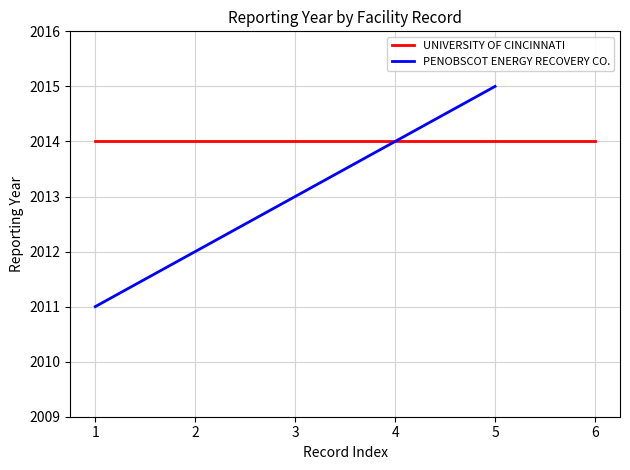

Which category has the highest value in the PENOBSCOT ENERGY RECOVERY CO. series?

5